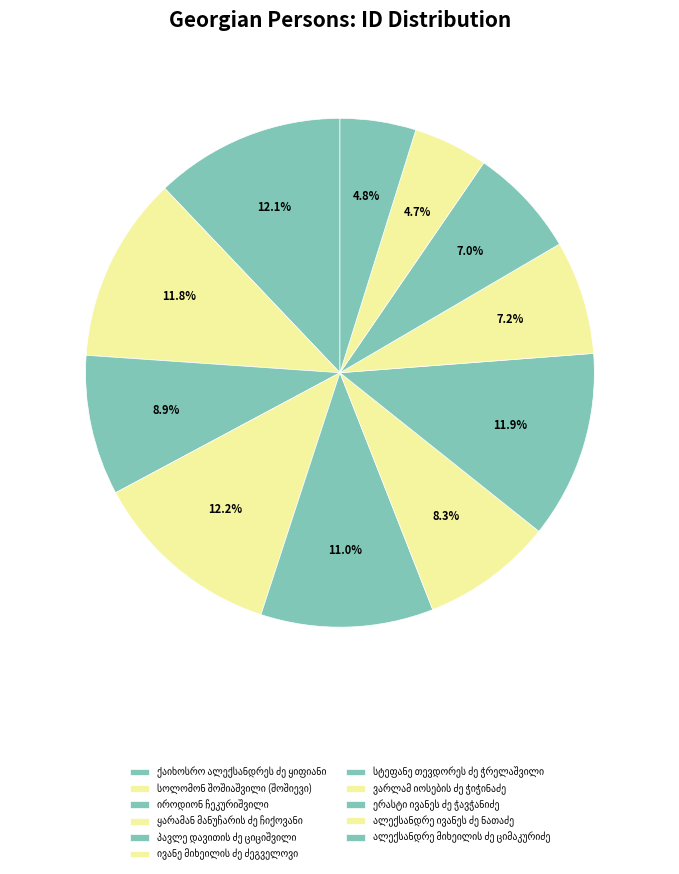

How many slices are in this pie chart?

11